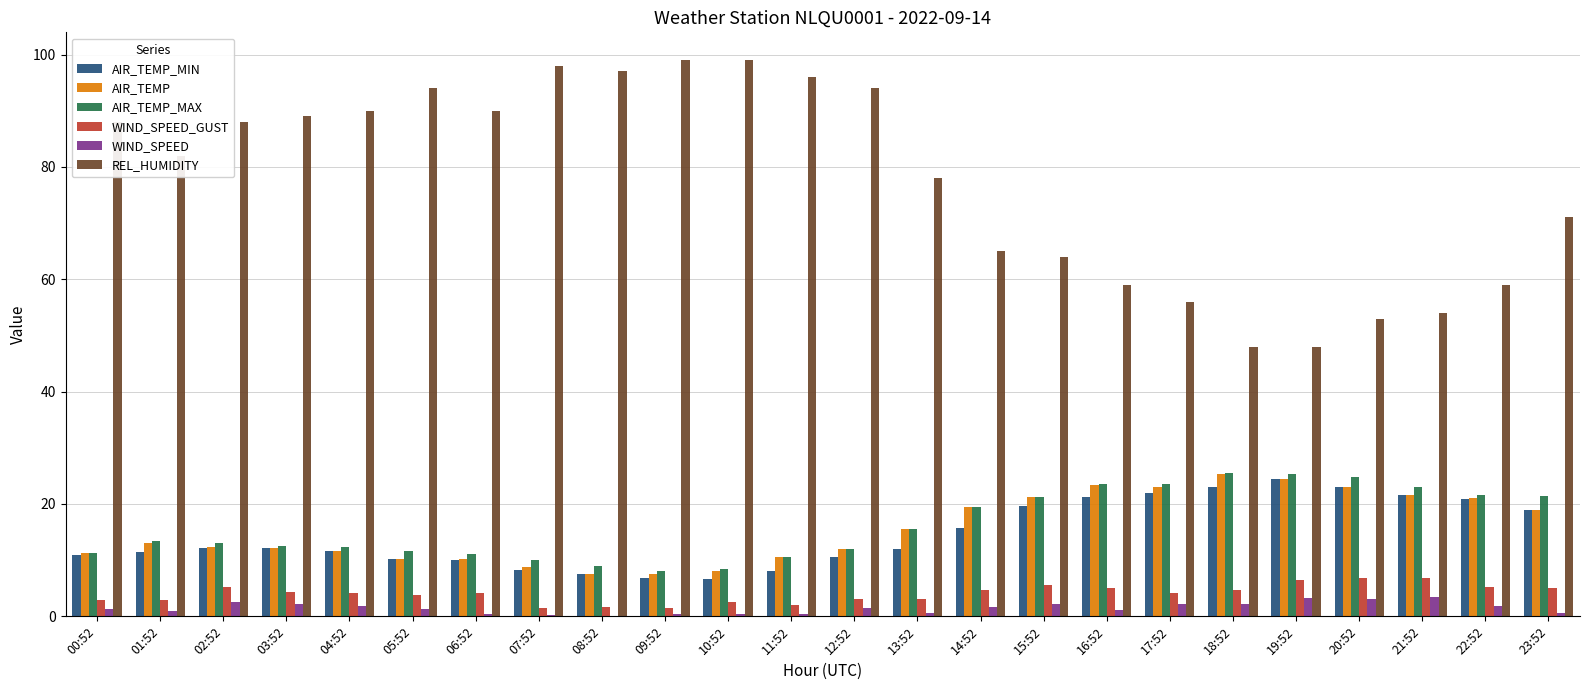

Is it true that WIND_SPEED equals 0.2 at 07:52?

True